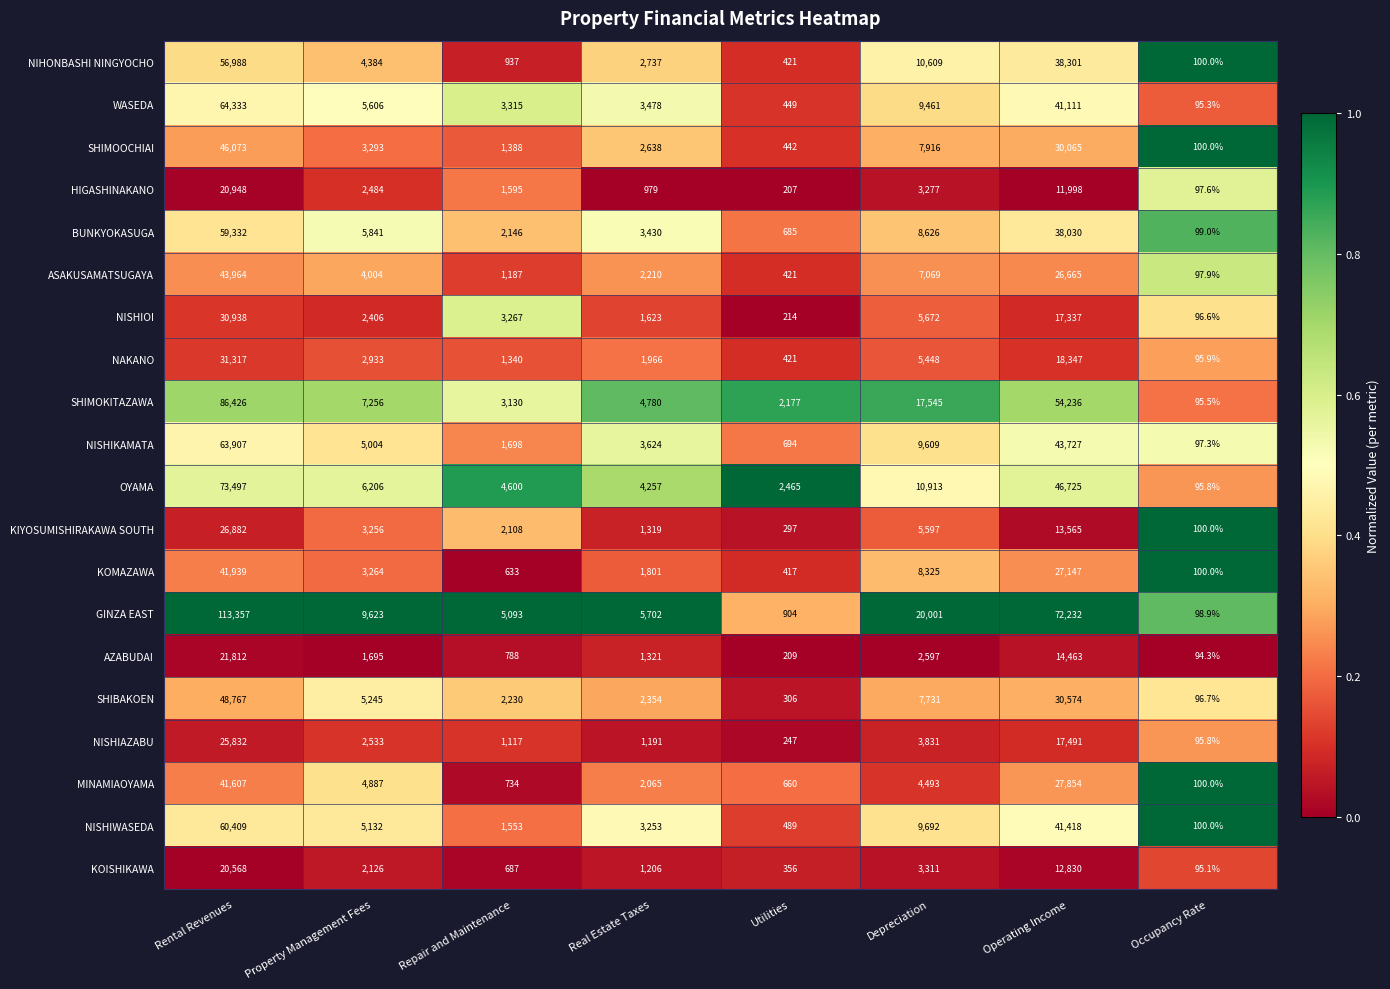

At which category does the chart reach its peak across all series?

Rental Revenues